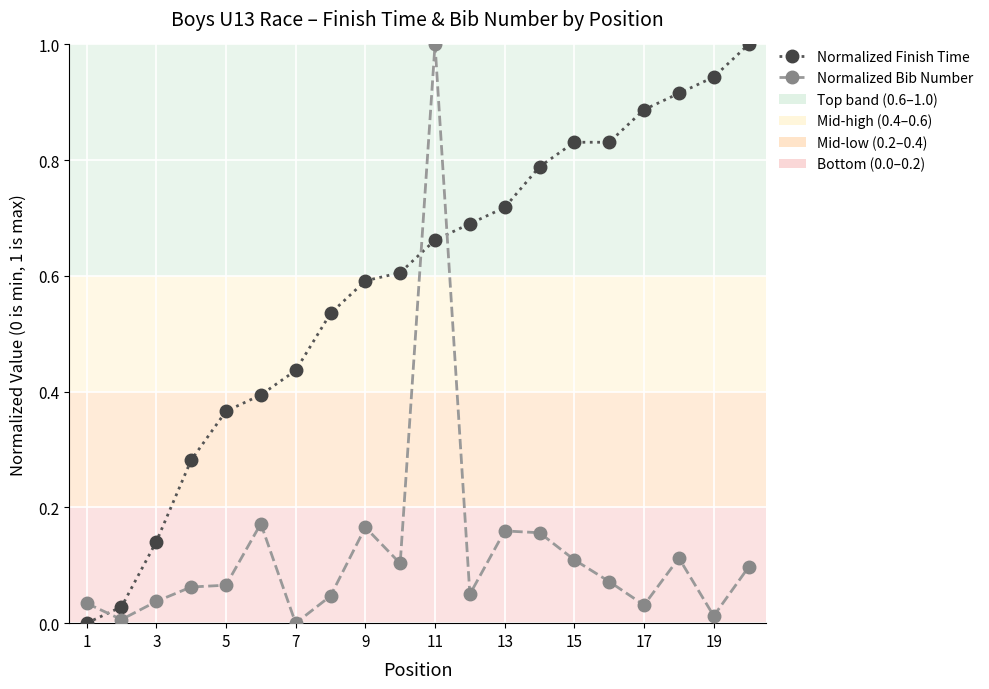

True or false: Normalized Bib Number has more than 2 points higher than both neighbors.

True